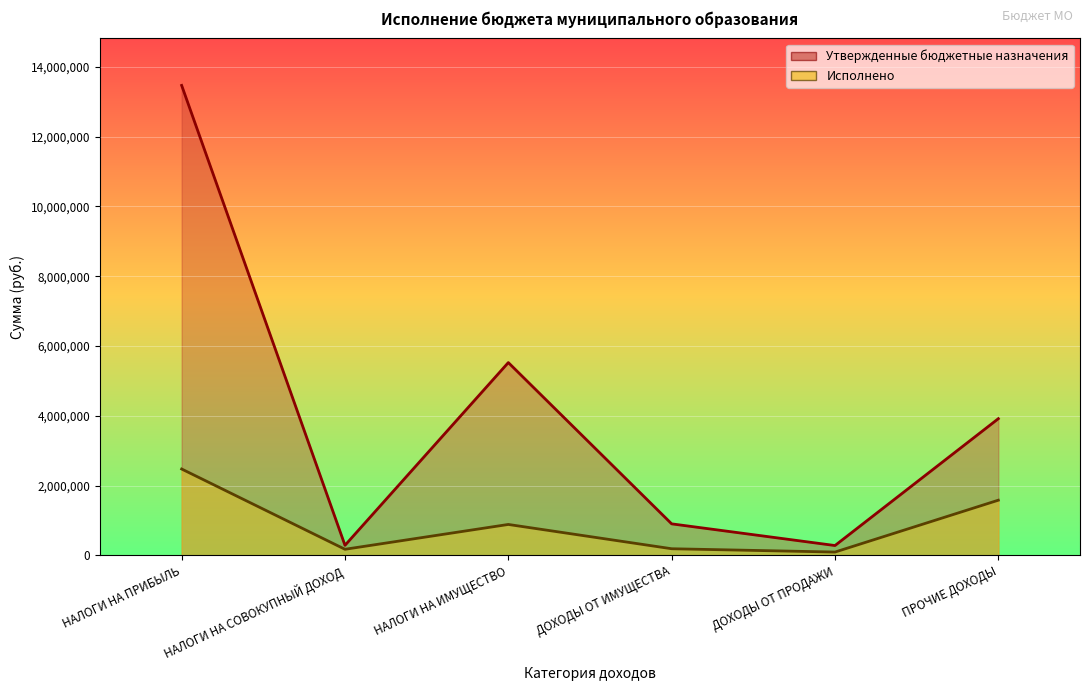

Which series has the largest range (max minus min)?

Утвержденные бюджетные назначения